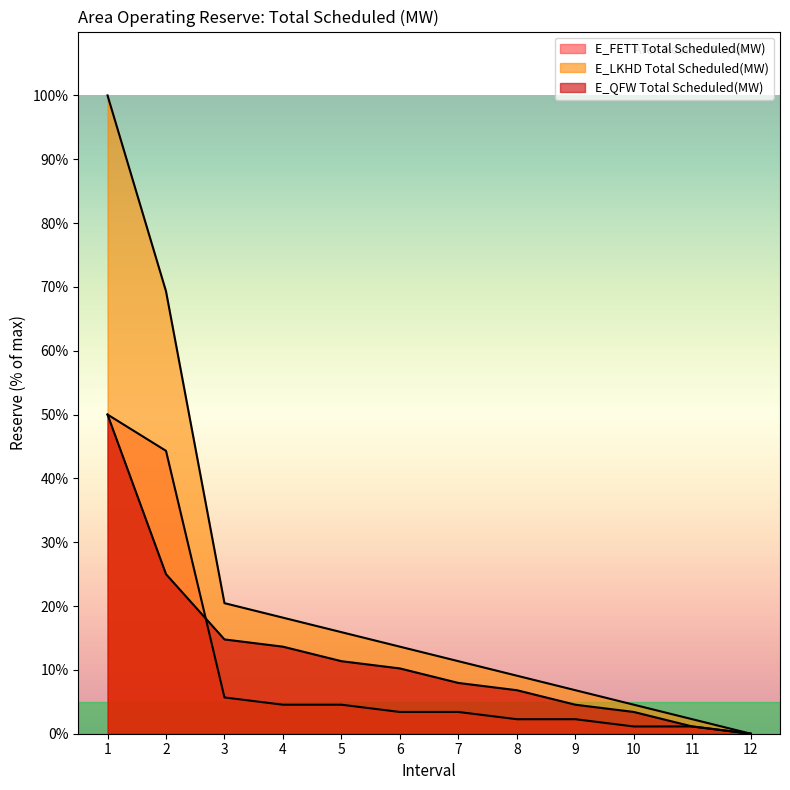

The value of E_FETT Total Scheduled(MW) at 10 is 1.1. True or false?

True